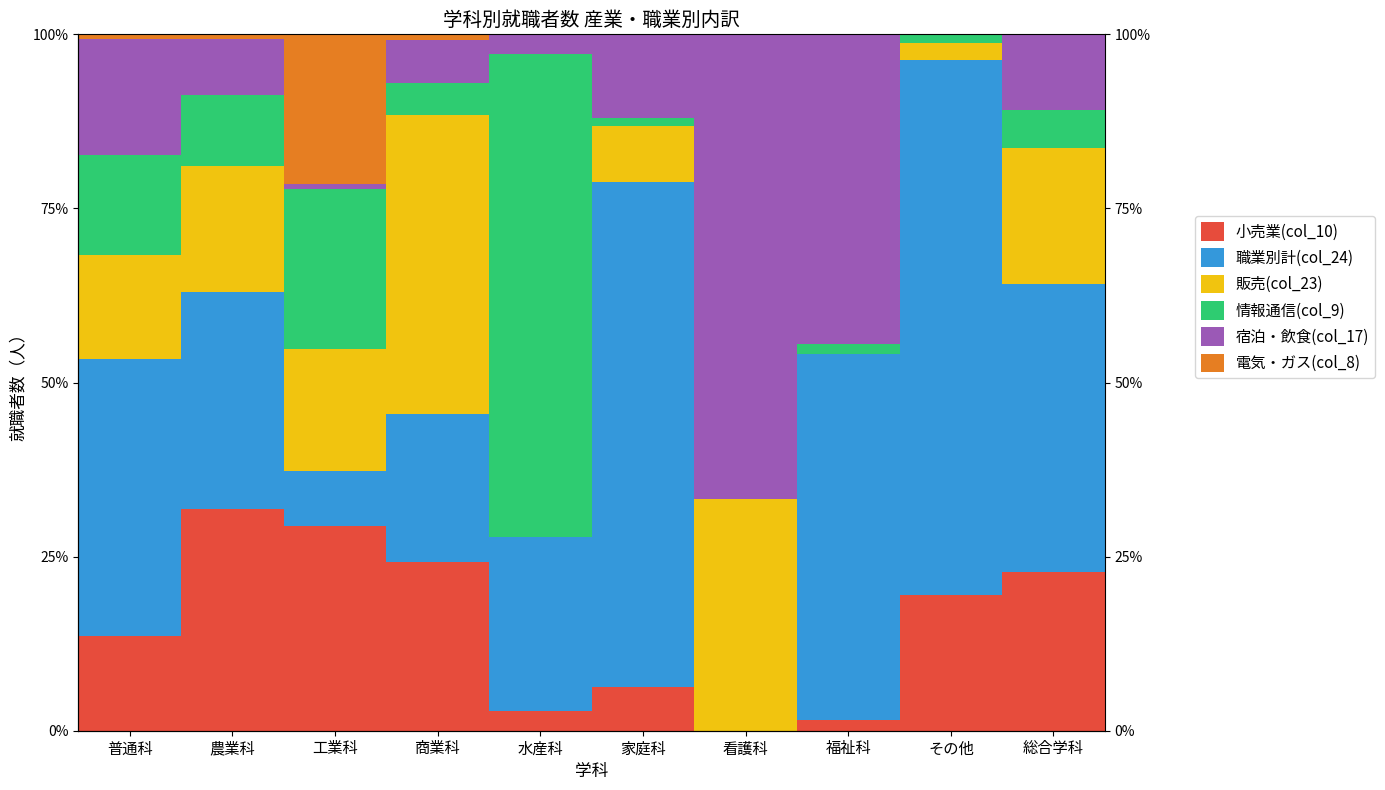

What is the average value of the 小売業(col_10) series?

15.2